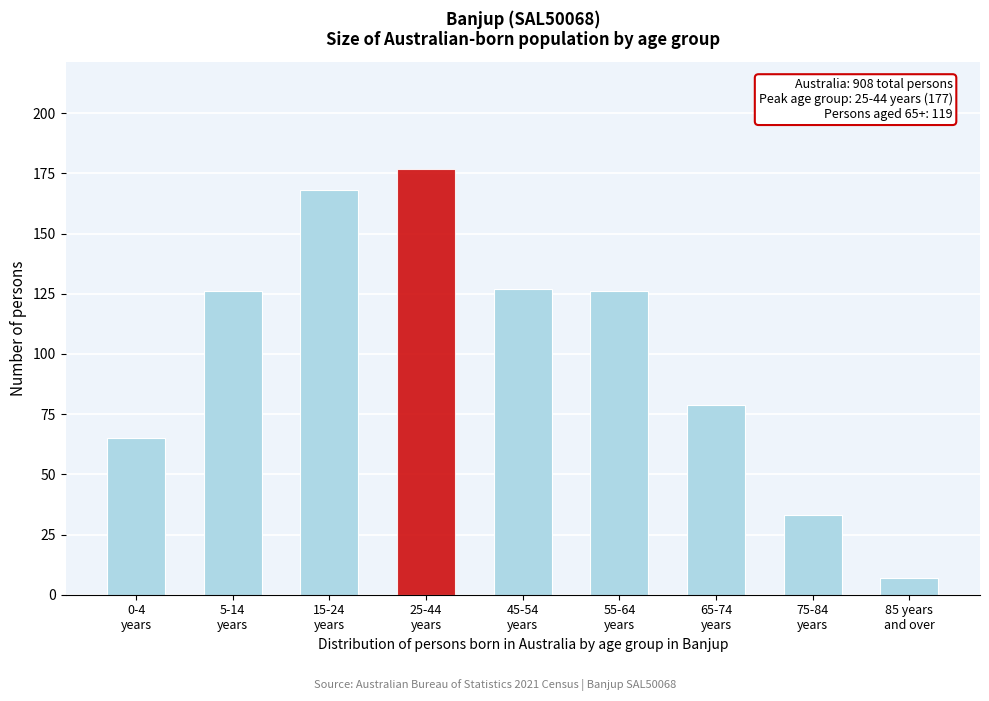

Reading right to left, extract all data points from this chart.

7	33	79	126	127	177	168	126	65